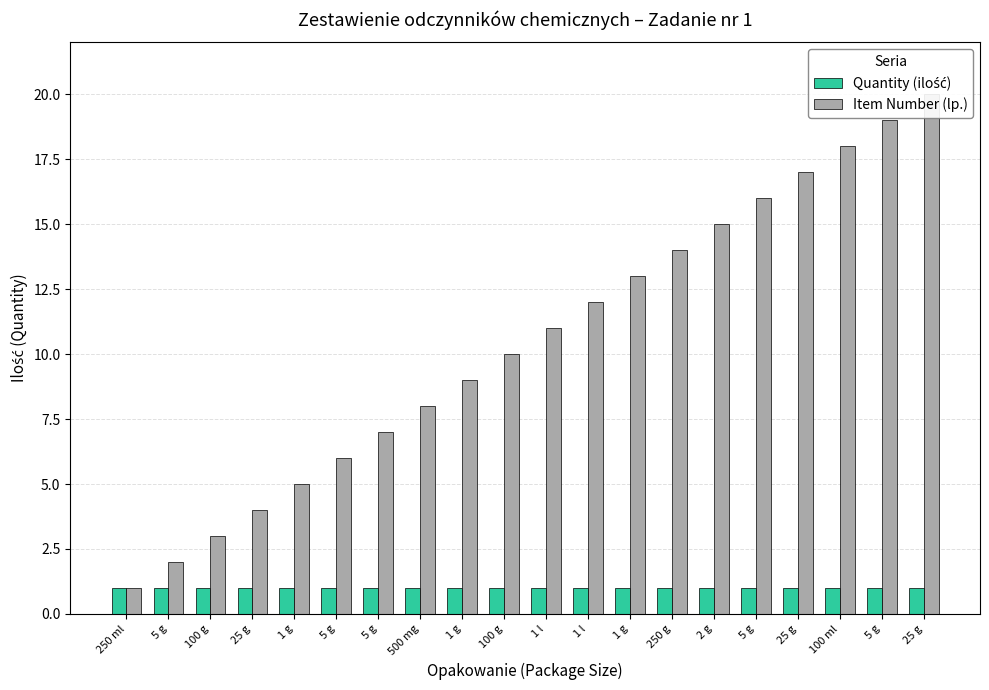

The Item Number (lp.) series shows 16 at 1 l. True or false?

False